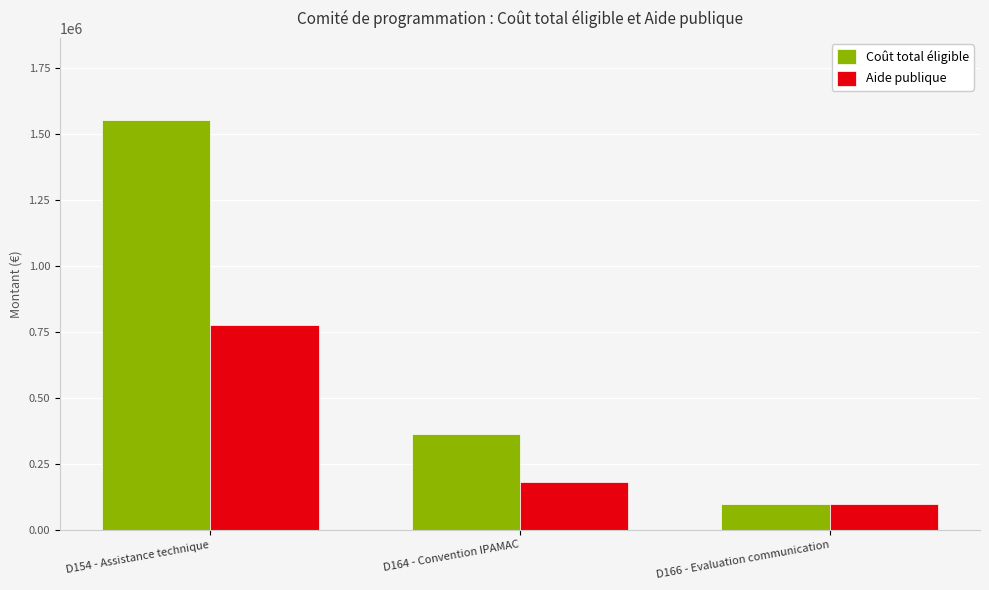

Which series has the largest range (max minus min)?

Coût total éligible